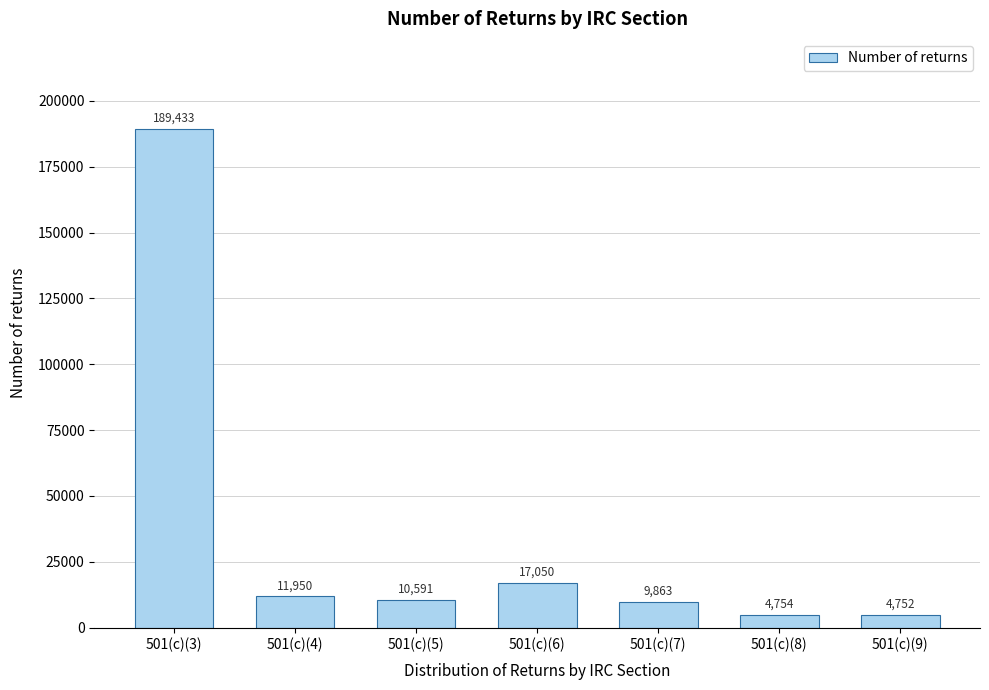

Reading left to right, list all the values displayed in this chart.

189433	11950	10591	17050	9863	4754	4752